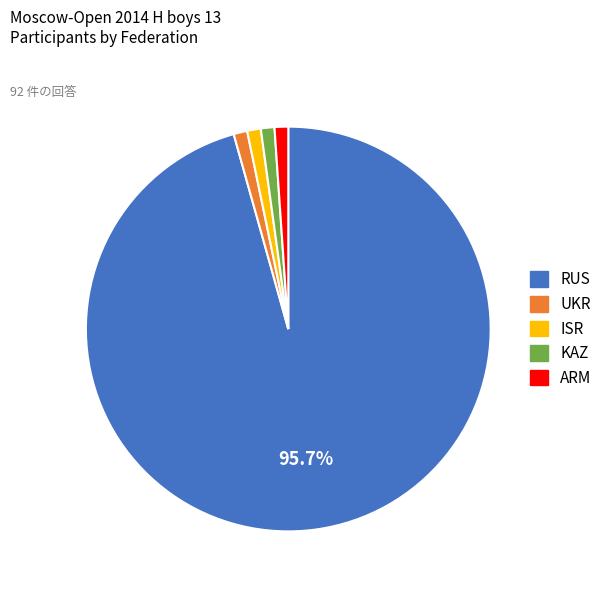

Which slice is the largest?

RUS